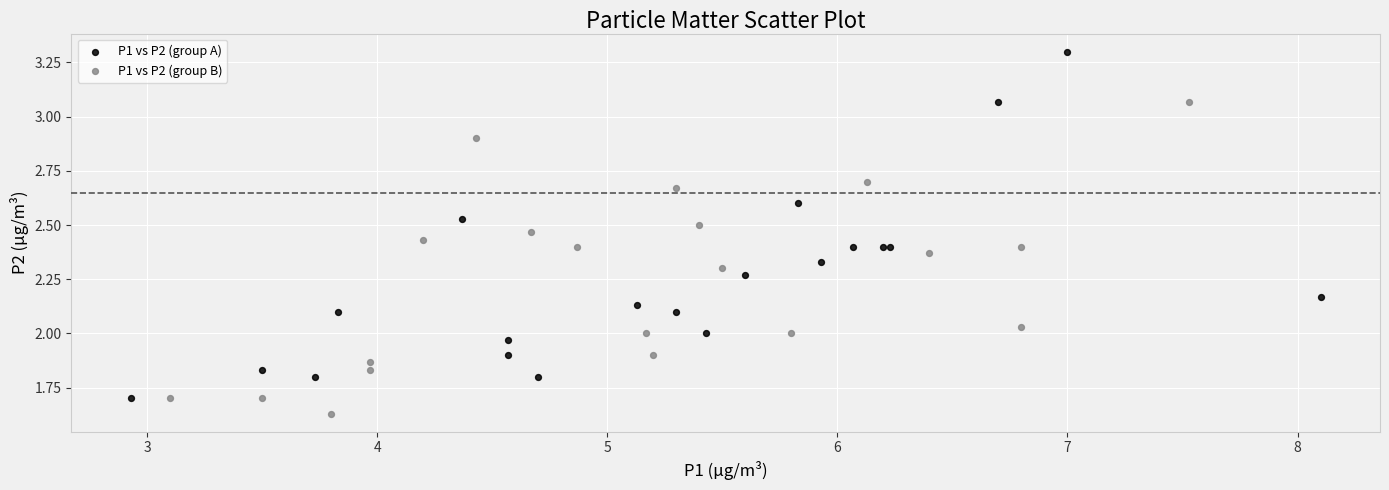

What are all the series names shown in the legend?

P1 vs P2 (group A), P1 vs P2 (group B)